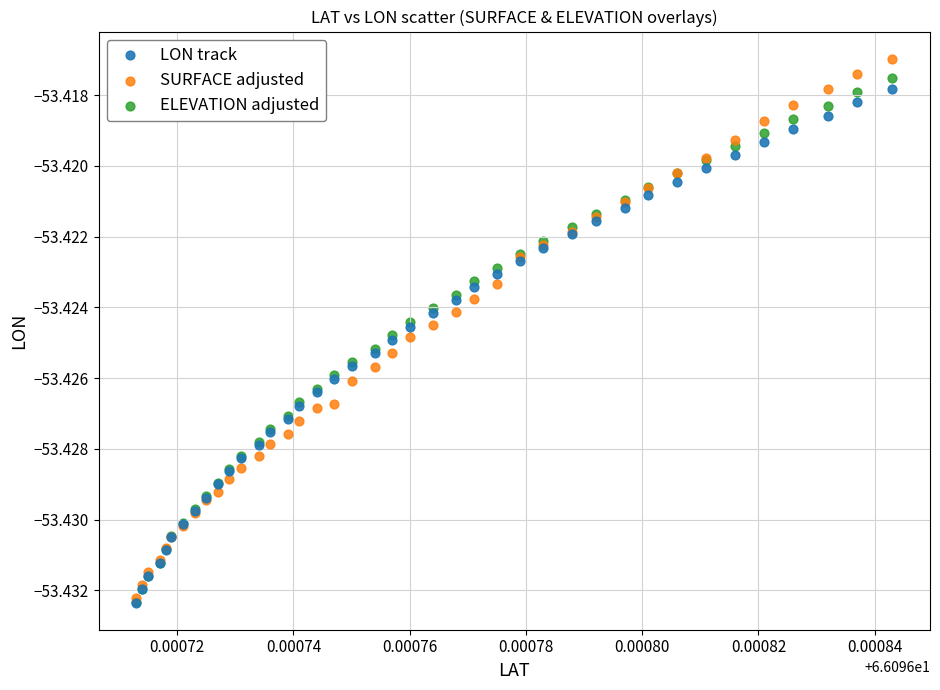

Which series has the widest spread of Y values?

SURFACE adjusted